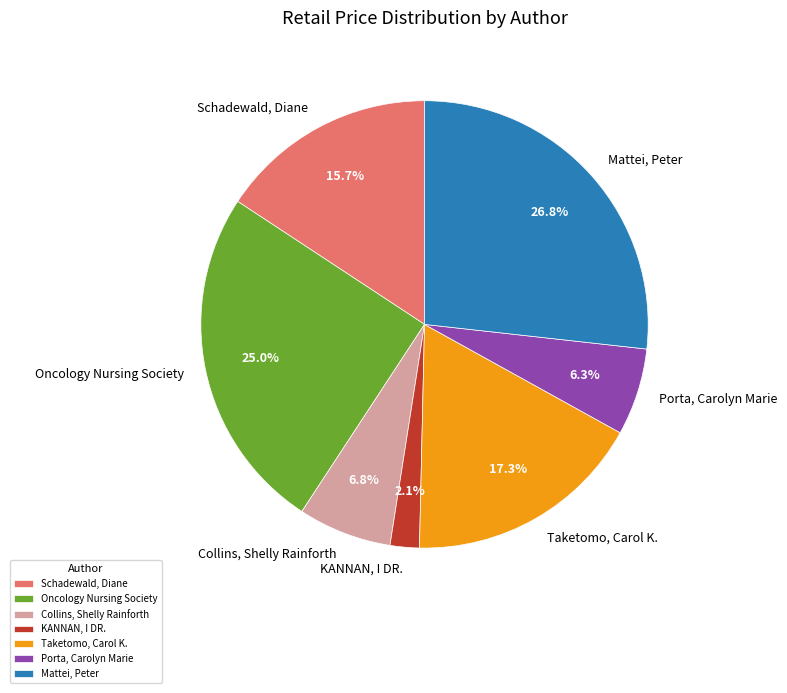

What is the smallest slice in the pie chart?

KANNAN, I DR.